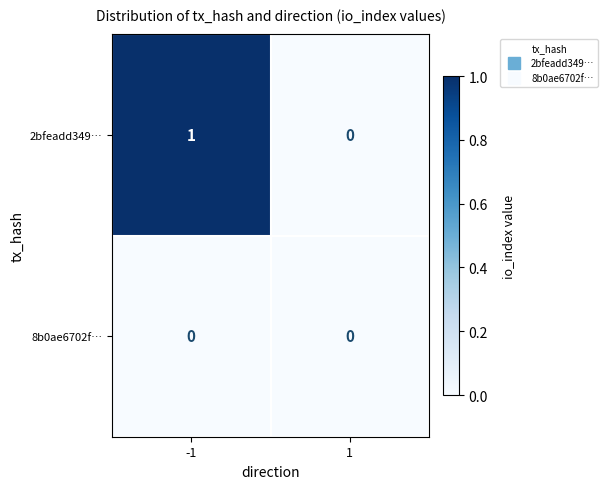

Reading left to right, extract all data points from this chart.

2bfeadd349…: -1=1	1=0
8b0ae6702f…: -1=0	1=0